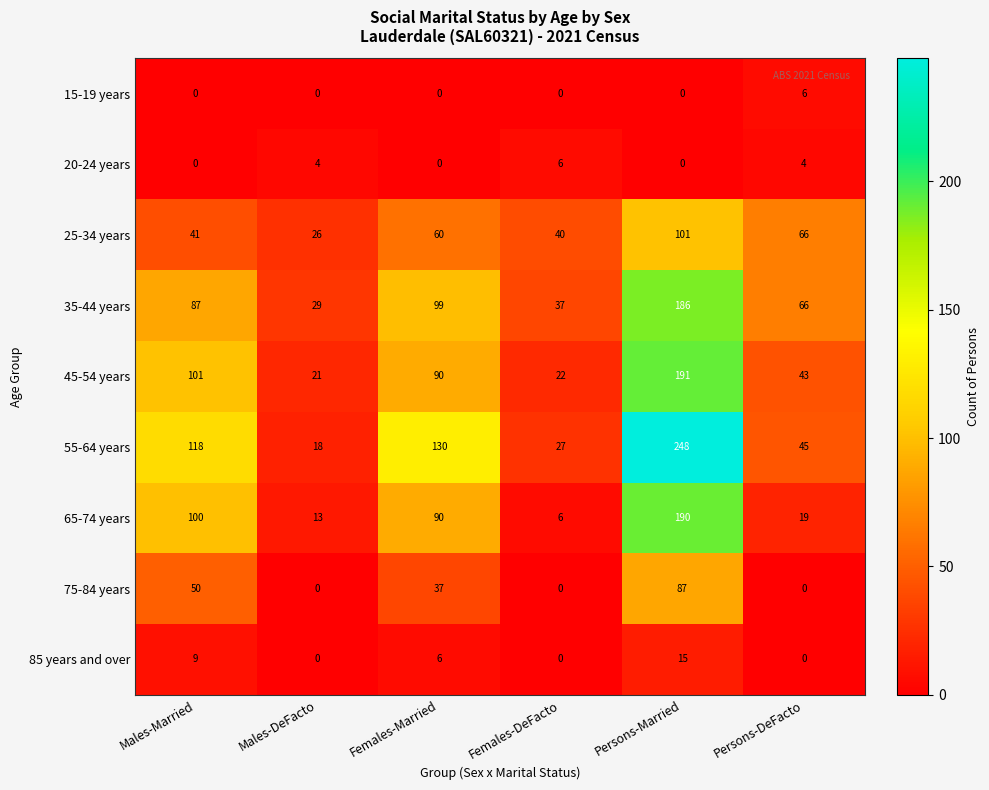

What is the average value of the 65-74 years series?

70